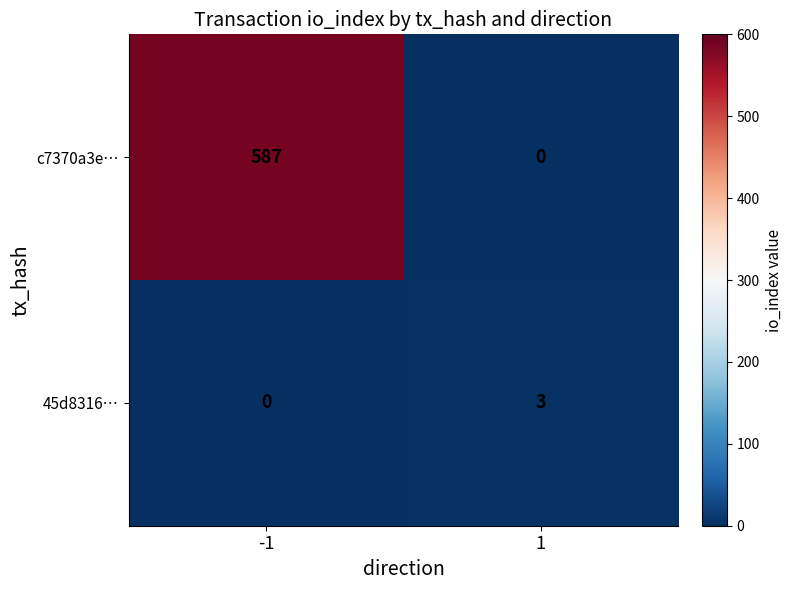

How many values in 45d8316… are above zero?

1